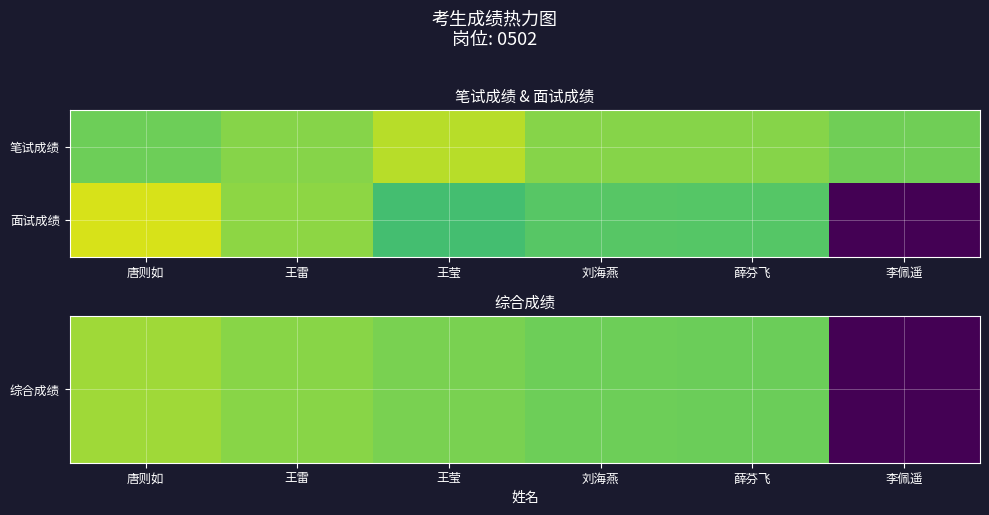

What is the difference between the highest and lowest values at 王莹?

8.5